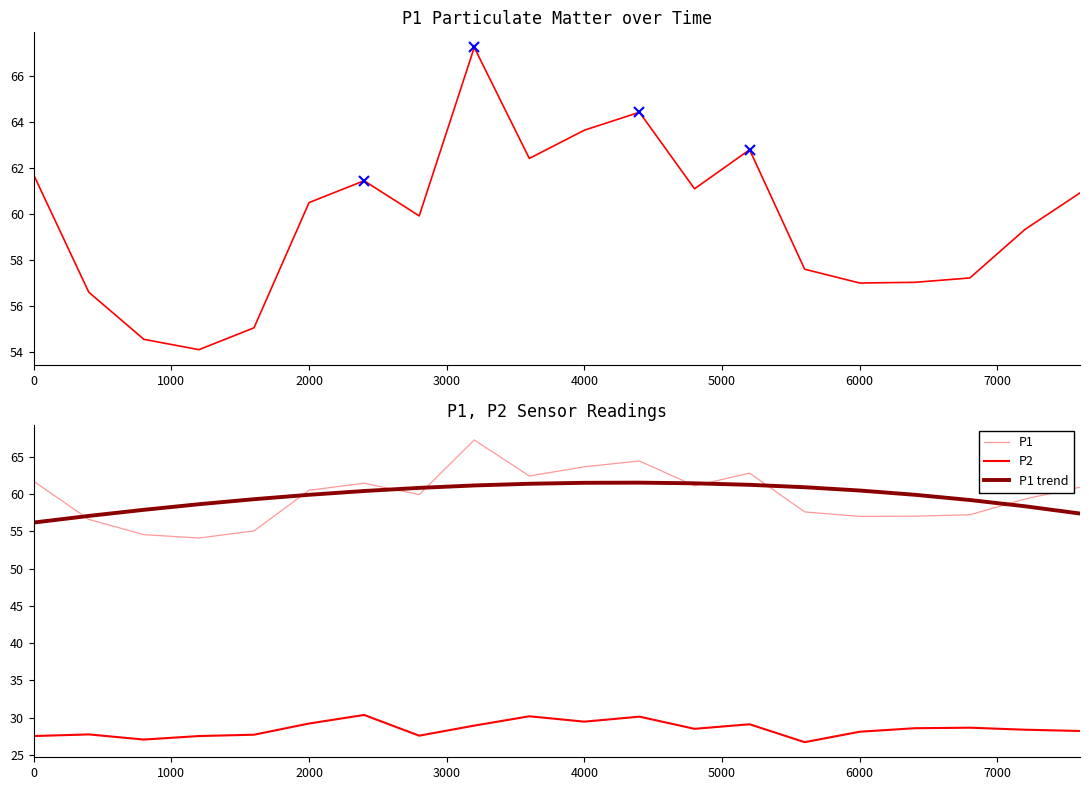

Between 00:48 and 00:41, which is larger?

00:48